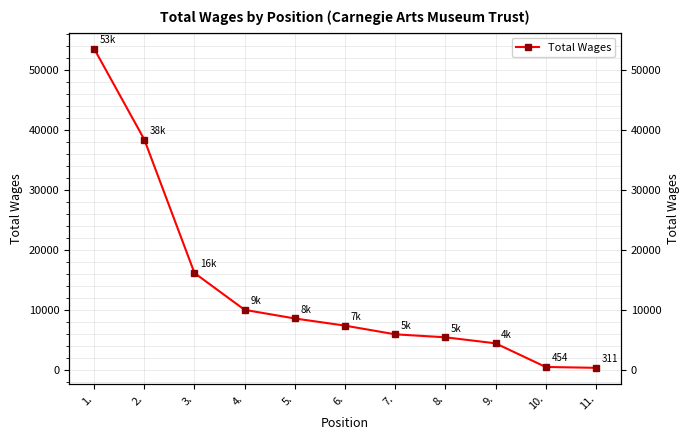

What is the value of the 2nd point from the left?

38348